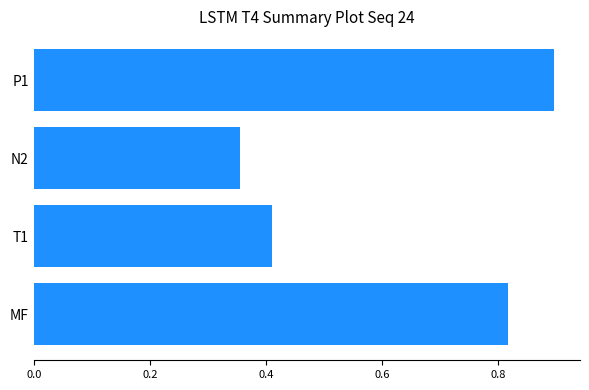

Rank the categories by value from lowest to highest.

N2, T1, MF, P1